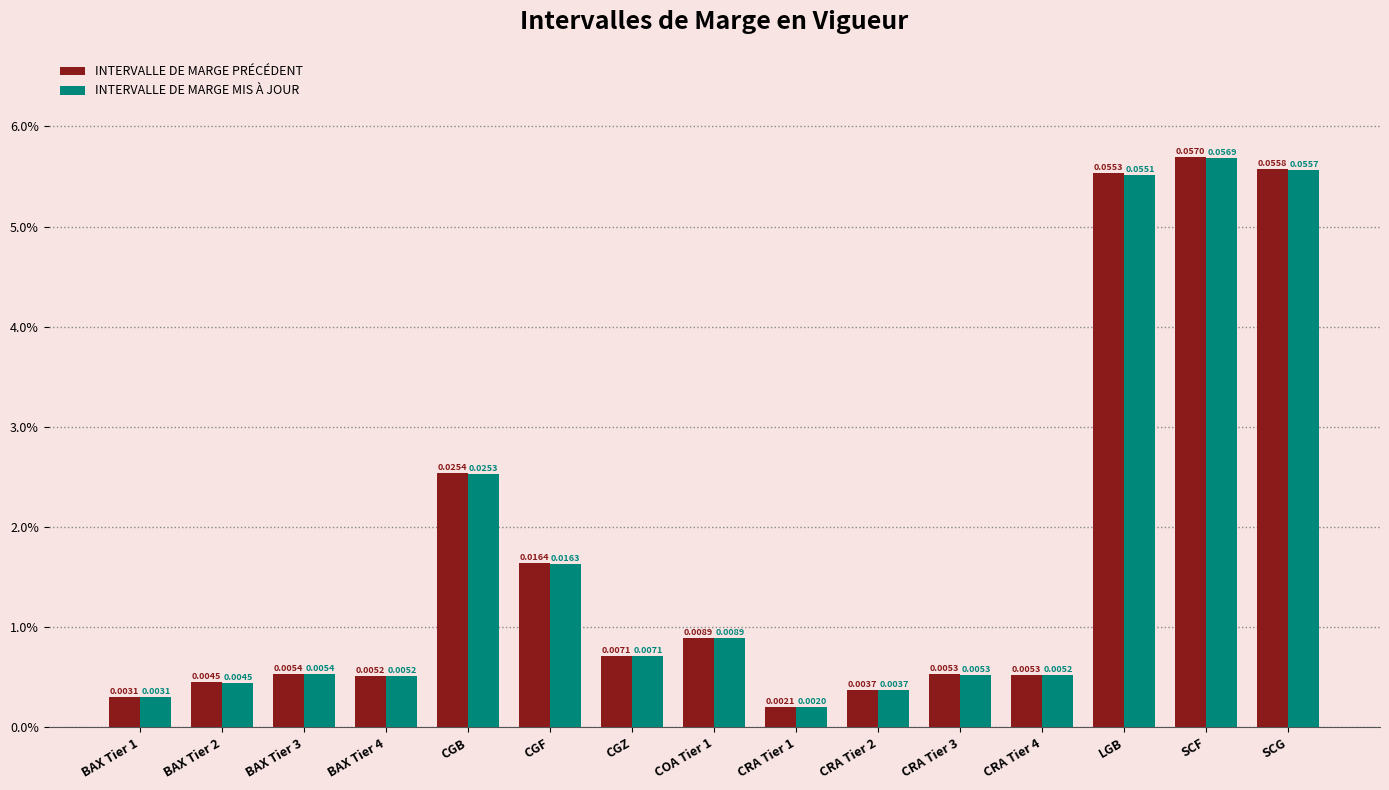

Between BAX Tier 2 and SCF, which is larger?

SCF